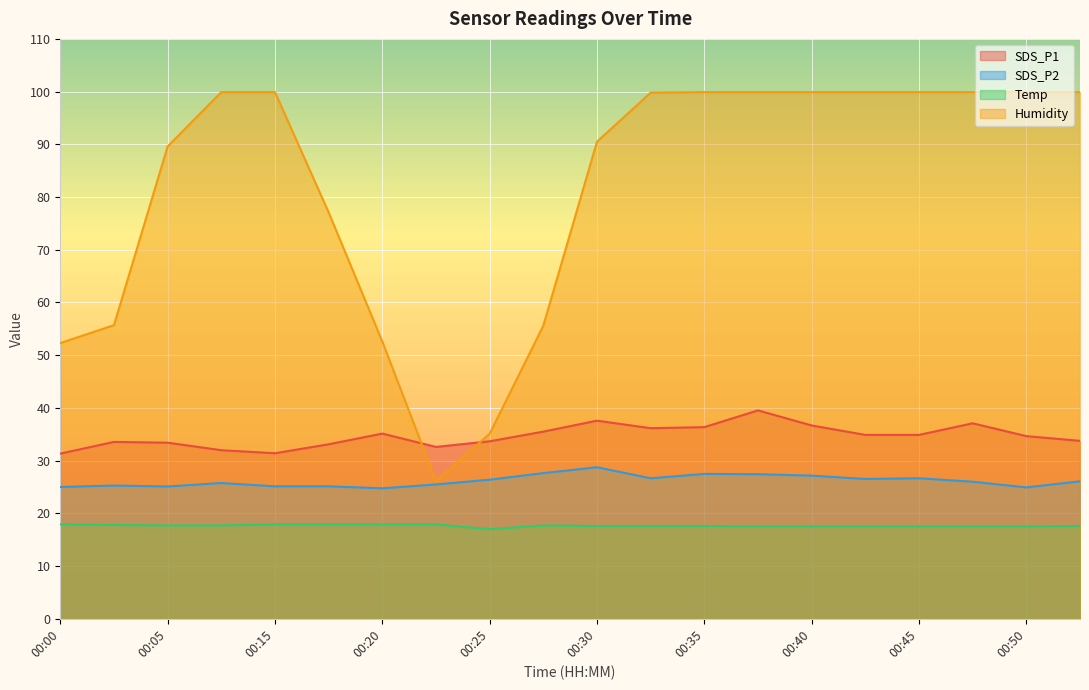

Which series has the largest range (max minus min)?

Humidity